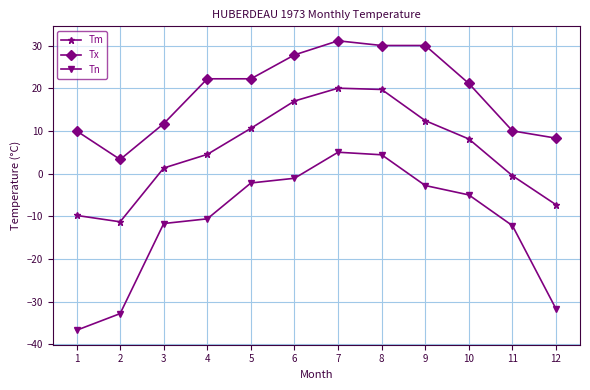

Which series has the largest range (max minus min)?

Tn